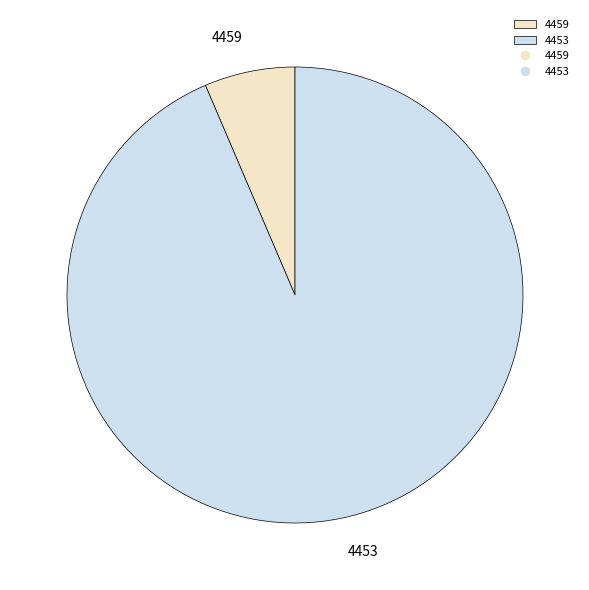

Between 4453 and 4459, which is larger?

4453